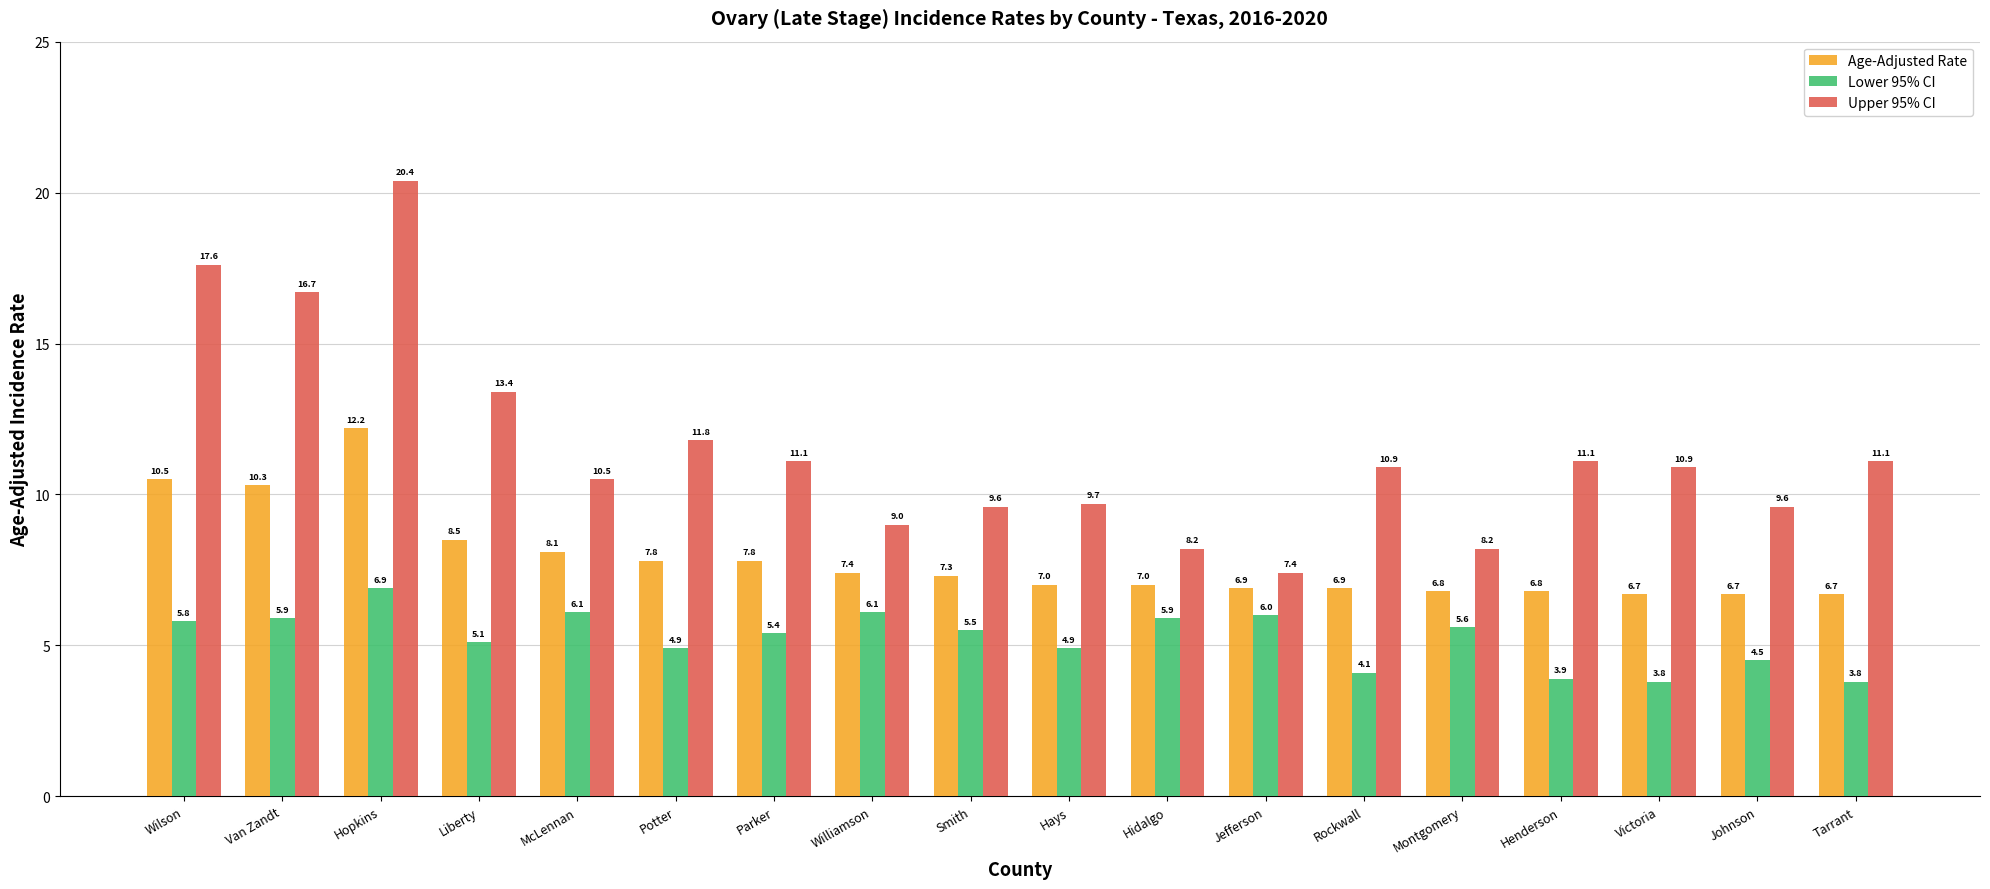

What is the label of the 14th bar from the right?

McLennan